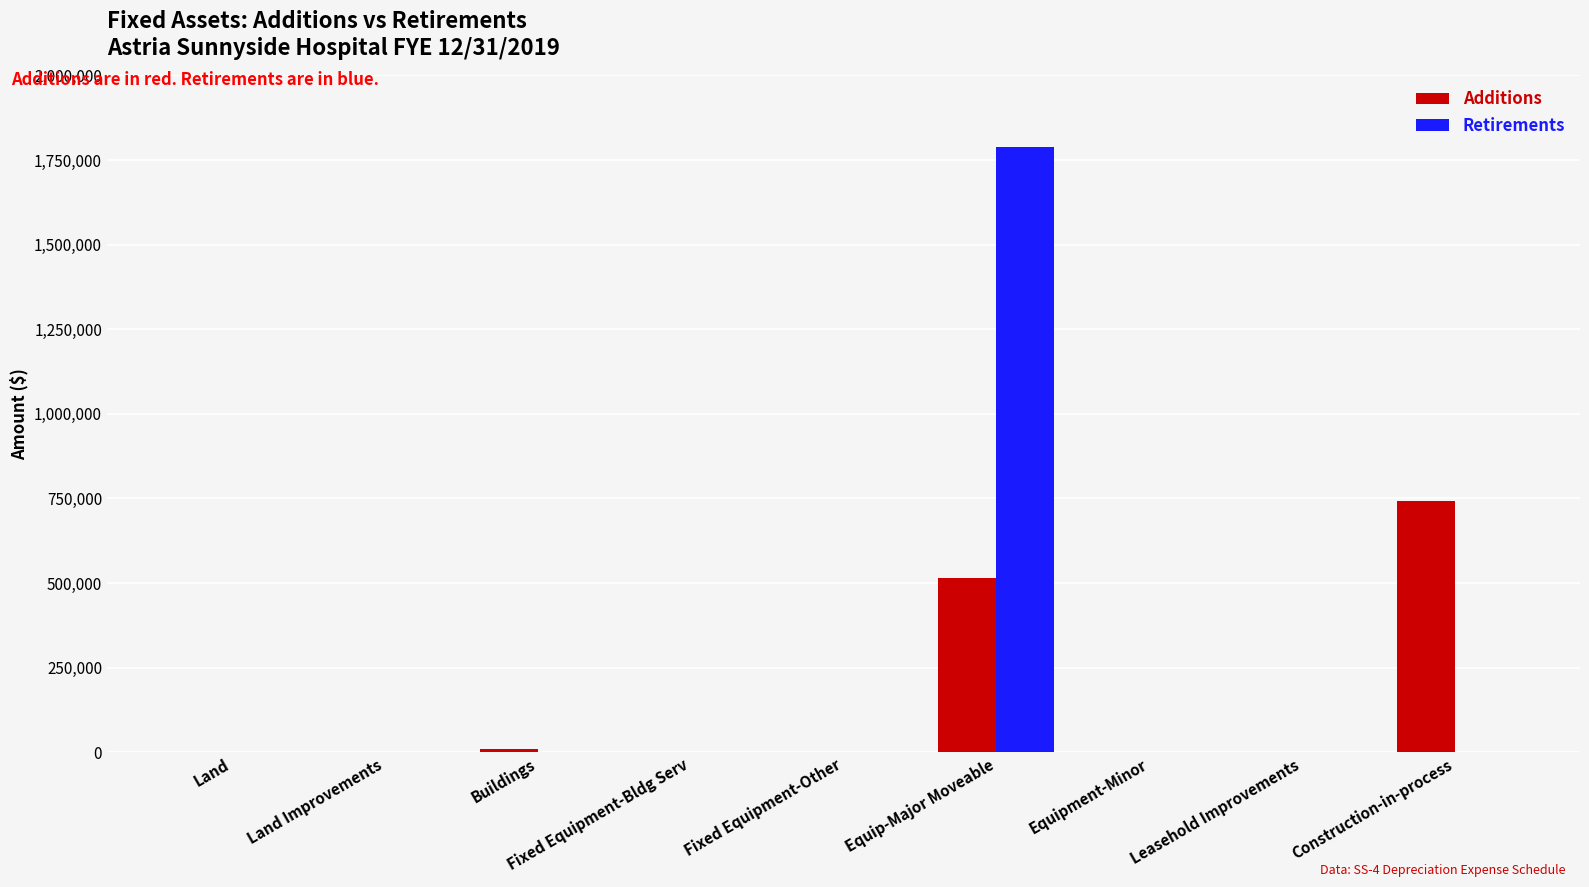

Reading left to right, extract all data points from this chart.

Additions: 0	0	9070	0	0	514479	0	0	742376
Retirements: 0	0	0	0	0	1787789	0	0	0